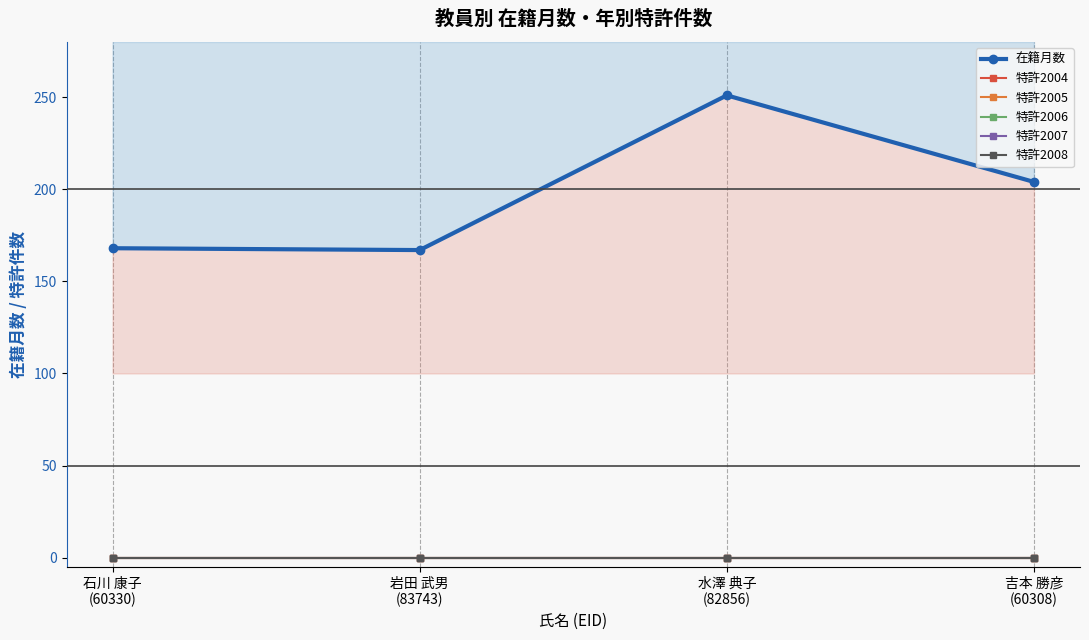

True or false: 特許2007 and 特許2008 intersect in this chart.

False